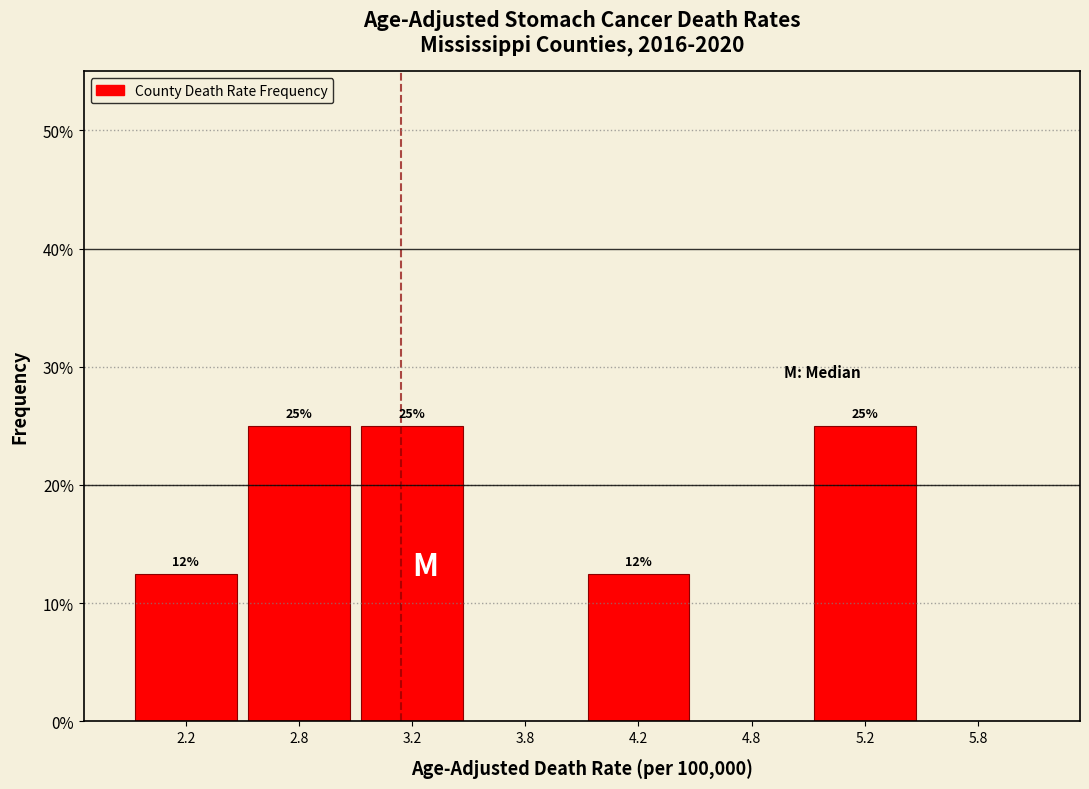

Are the bars horizontal?

No